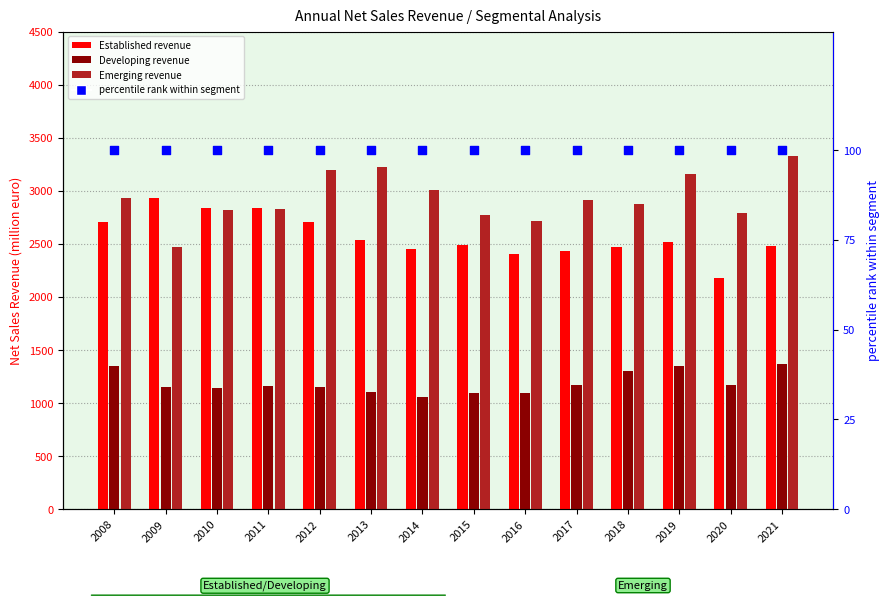

Which series has the largest Y range (max minus min)?

Emerging